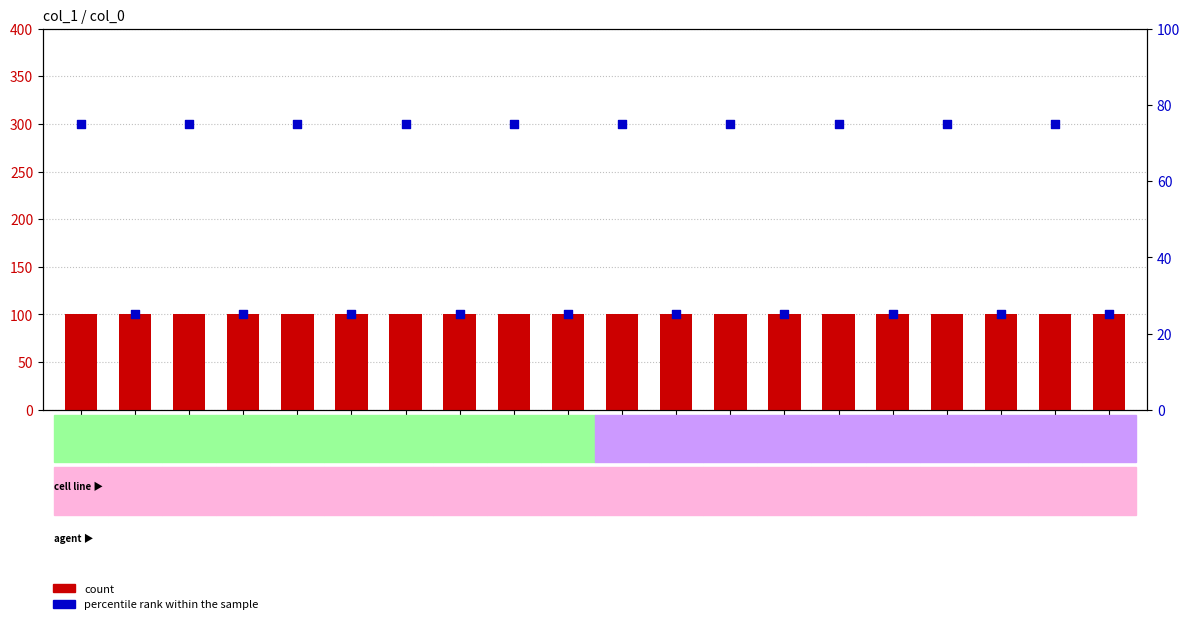

Which series reaches the minimum Y coordinate?

percentile rank within the sample